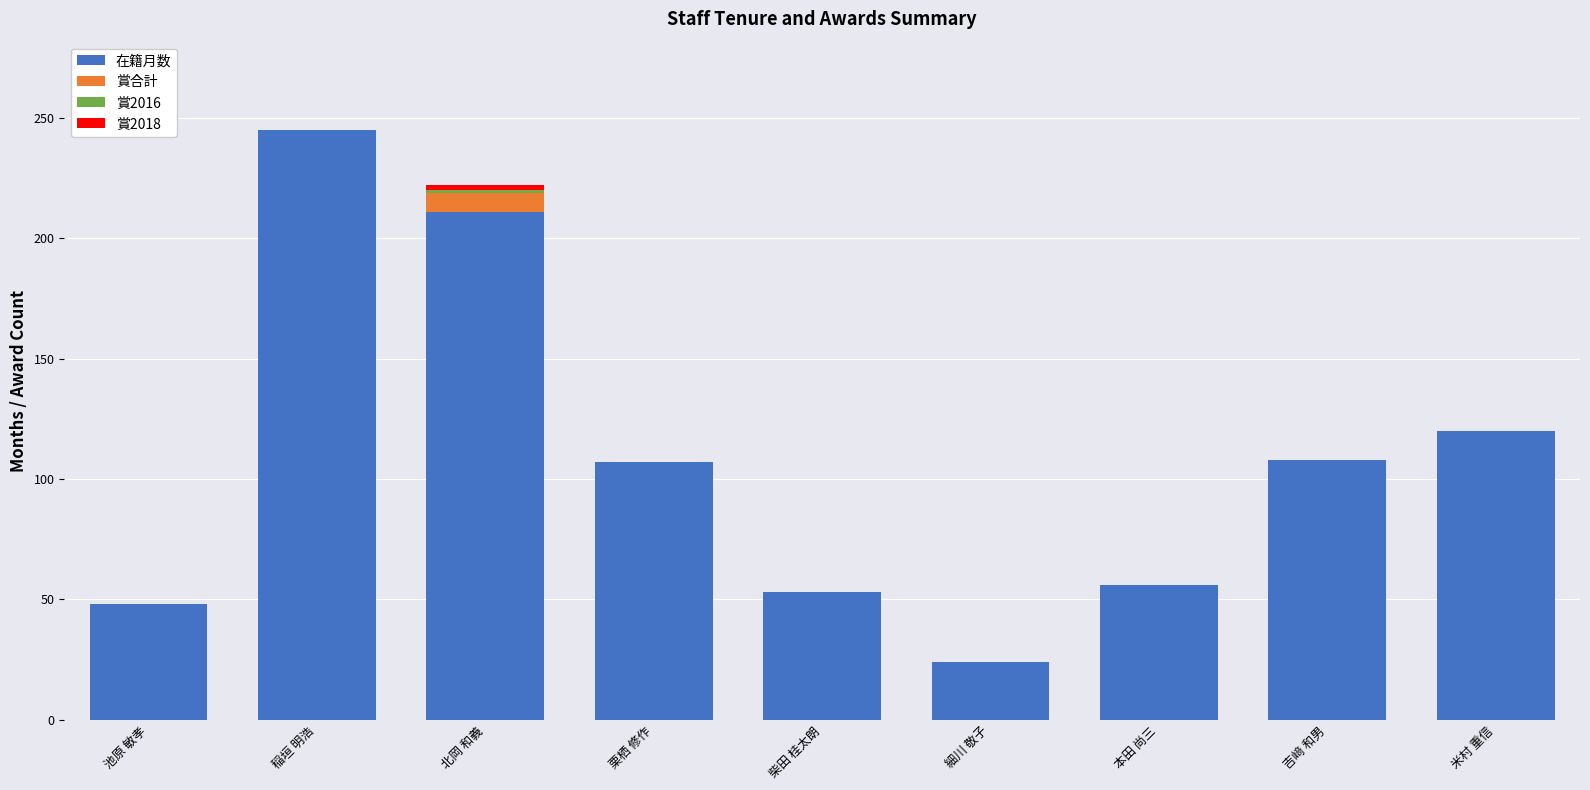

At which category is the sum across all series the highest?

稲垣 明浩